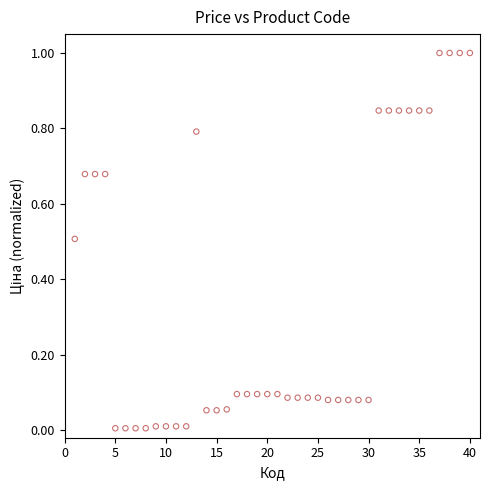

What is the range of X values (max minus min)?

39.0